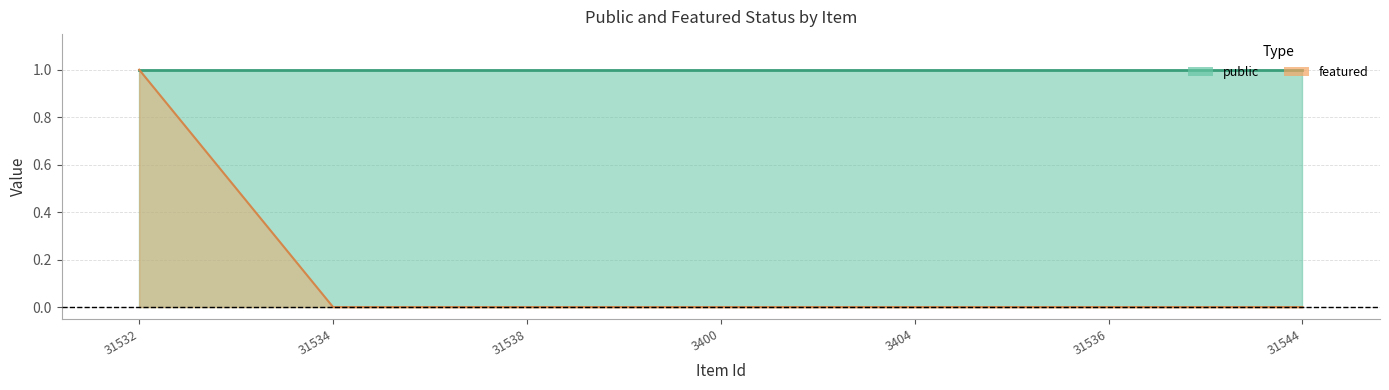

What is the label of the 1st point from the left?

31532